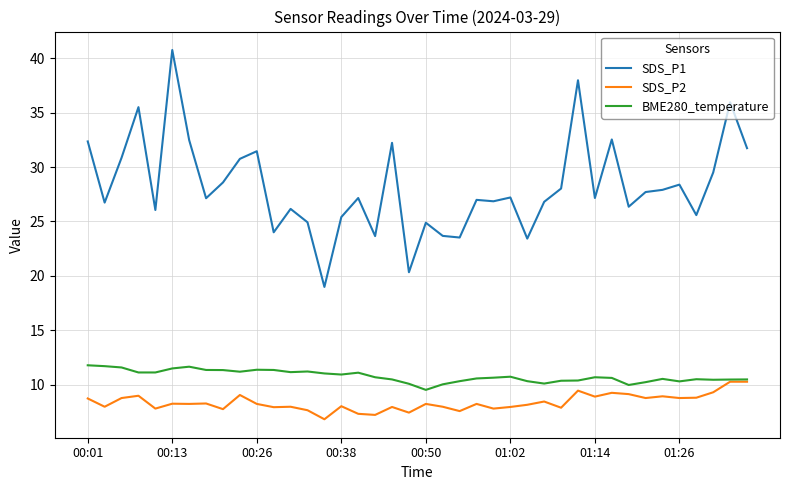

True or false: SDS_P2 and SDS_P1 cross at least once.

False